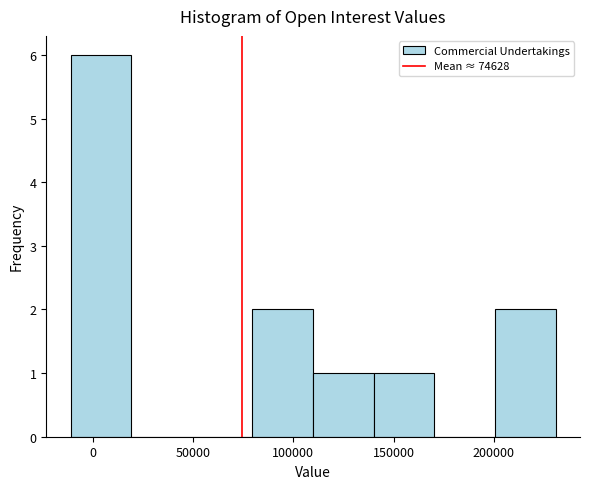

Reading left to right, transcribe this chart: for each bar, give the range it covers on the x-axis and its height. Neither the bar edges nor the heights are printed on the chart, so give them approximately, as read against the axes.

-10000 to 20000: 6
20000 to 50000: 0
50000 to 80000: 0
80000 to 110000: 2
110000 to 140000: 1
140000 to 170000: 1
170000 to 200000: 0
200000 to 230000: 2